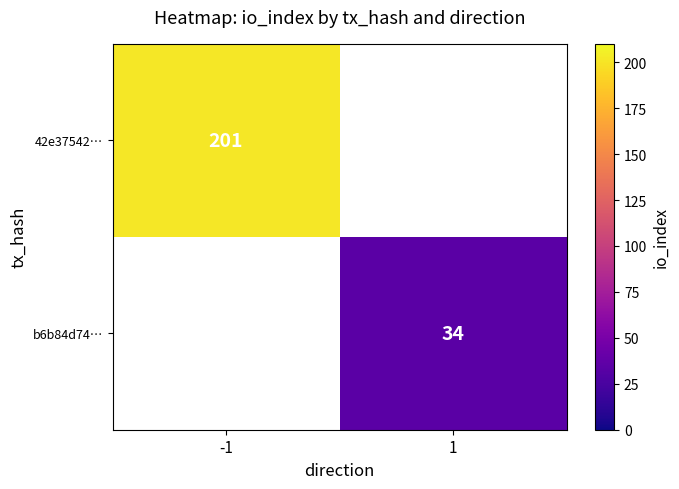

Is it true that 42e37542… equals 83 at -1?

False